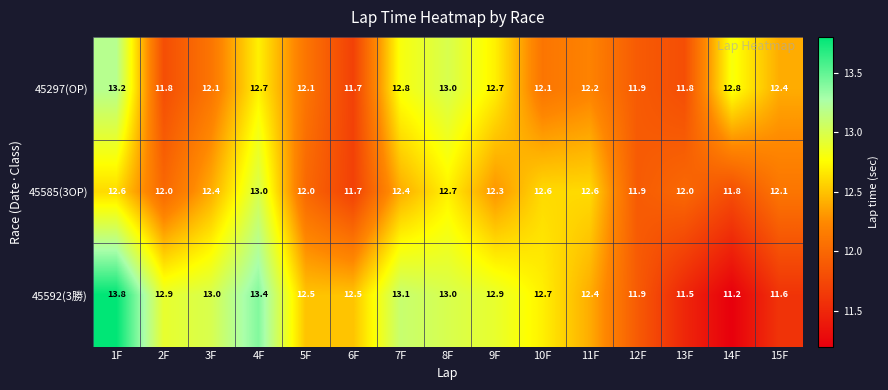

What is the total value across all series at 13F?

35.3